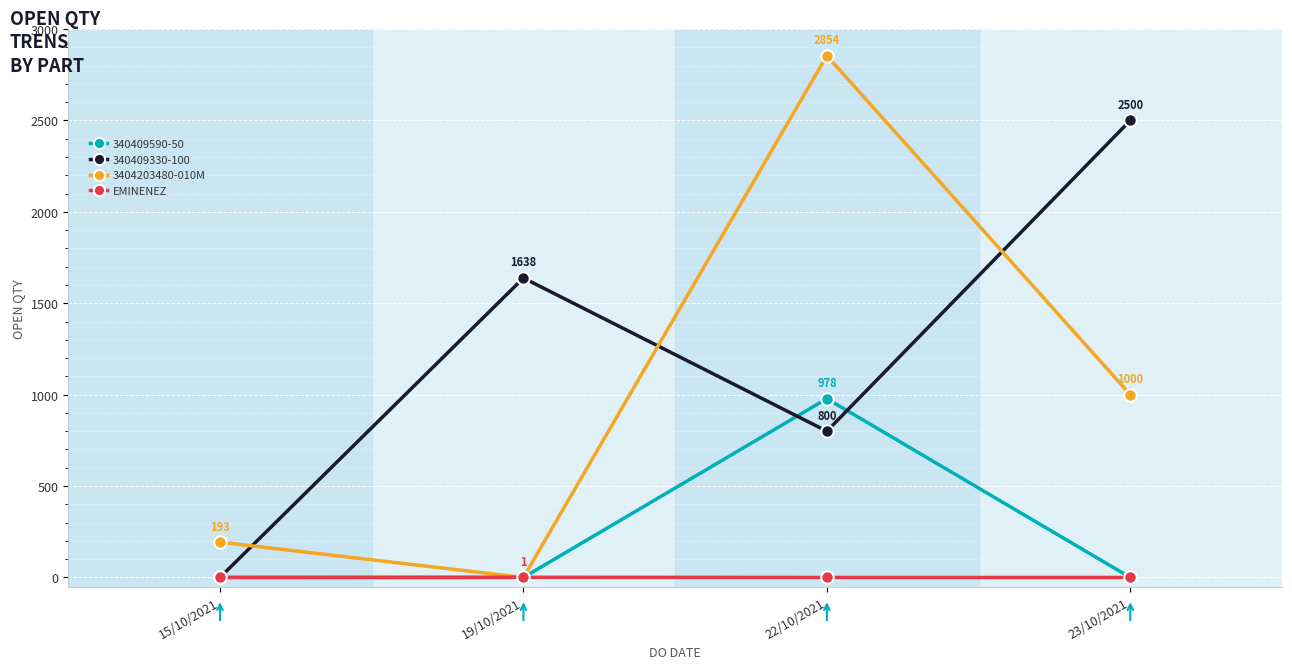

In 3404203480-010M, how many points are higher than both neighbors (excluding endpoints)?

1